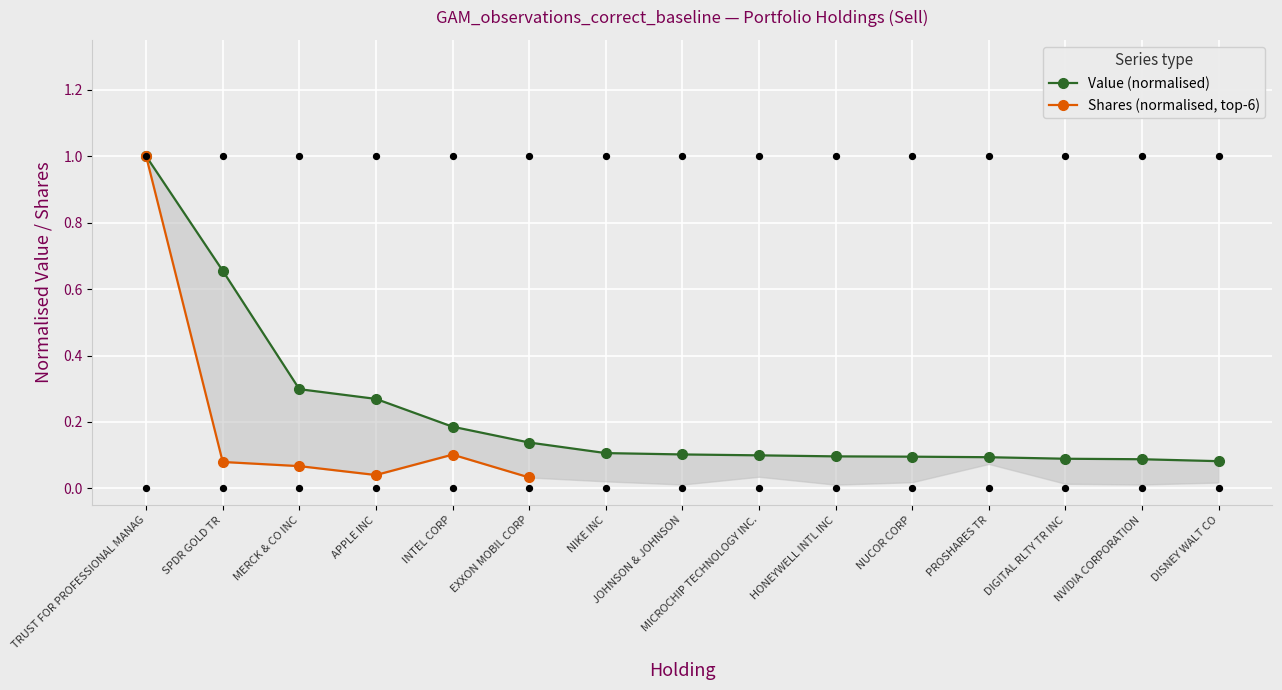

What is the change in value from MERCK & CO INC to NUCOR CORP?

-0.2